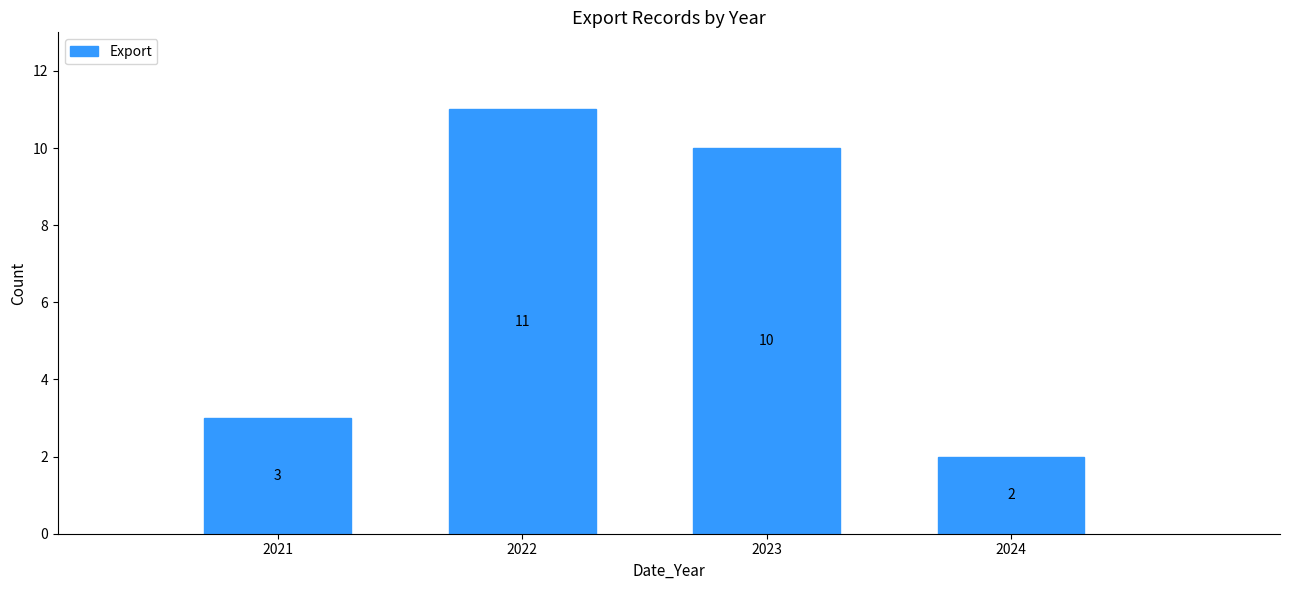

Reading left to right, transcribe all the data shown in this chart.

2021=3	2022=11	2023=10	2024=2